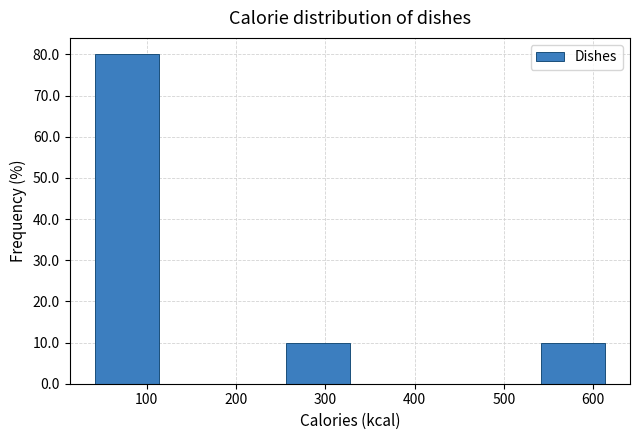

Reading left to right, transcribe this chart: for each bar, give the range it covers on the x-axis and its height. Neither the bar edges nor the heights are printed on the chart, so give them approximately, as read against the axes.

40 to 110: 80
110 to 180: 0
180 to 260: 0
260 to 330: 10
330 to 400: 0
400 to 470: 0
470 to 540: 0
540 to 610: 10